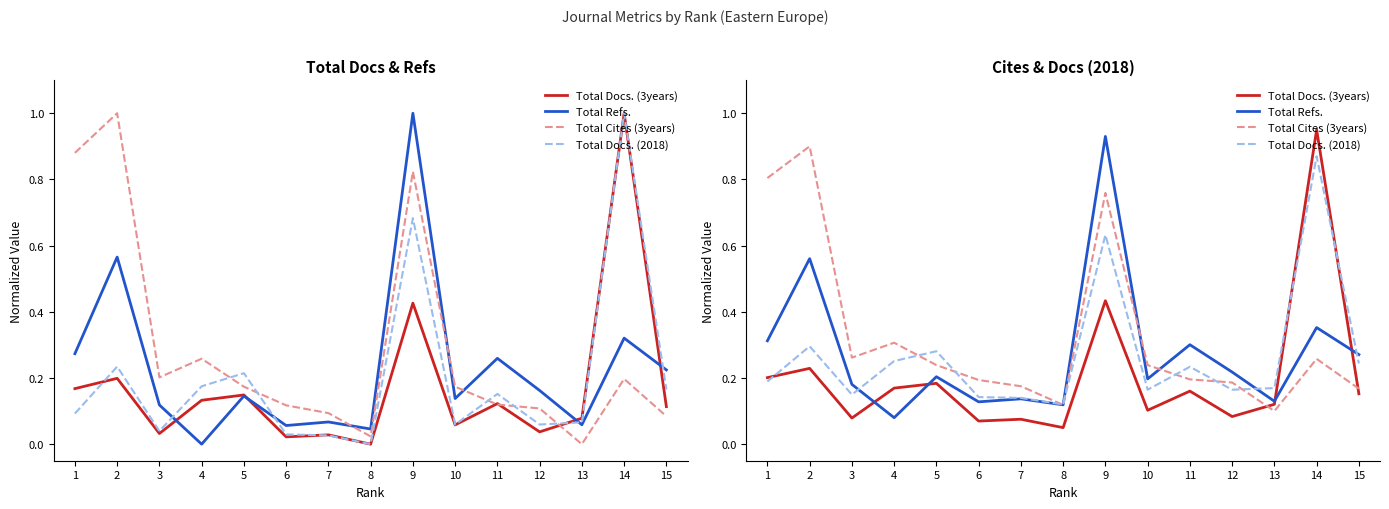

Which label corresponds to the smallest value in the chart?

8